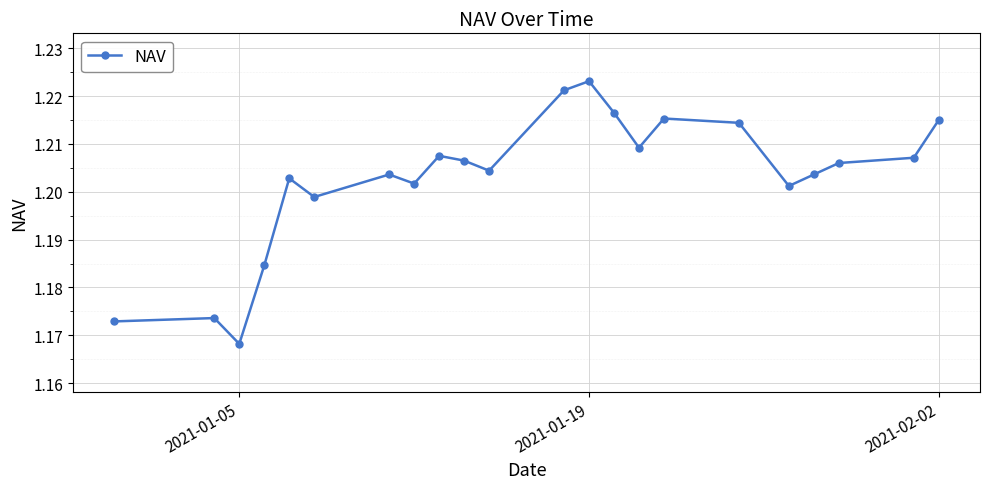

True or false: there are more than 1 points higher than both neighbors.

True